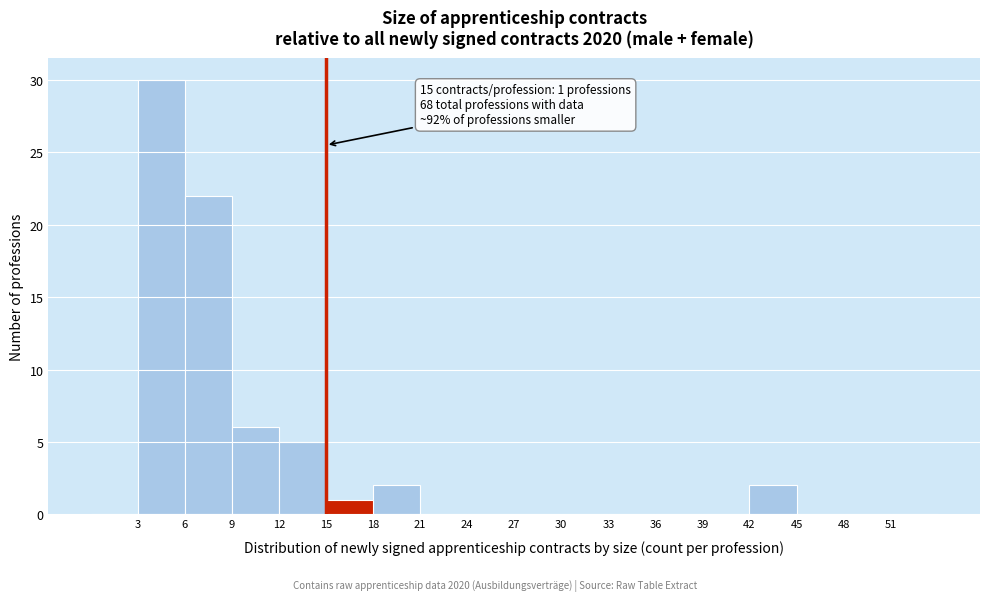

Over which range of the x-axis is the bar tallest?

3 to 6